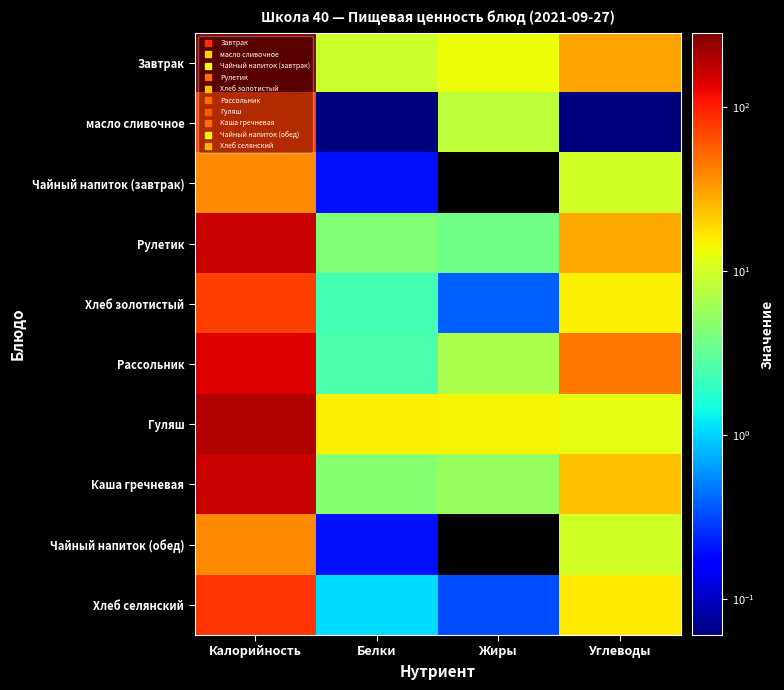

Between Жиры and Калорийность, which is larger?

Калорийность